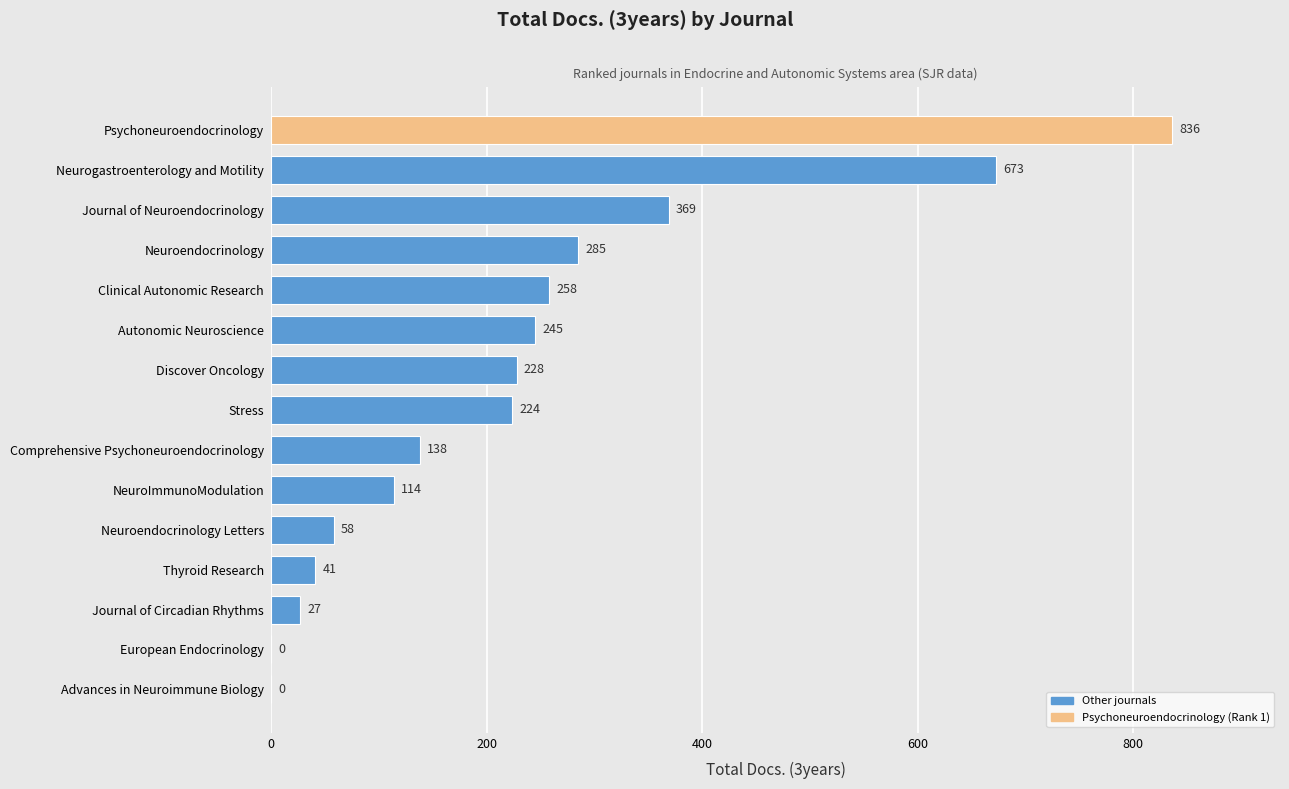

Are the bars grouped side by side (vs. stacked)?

No